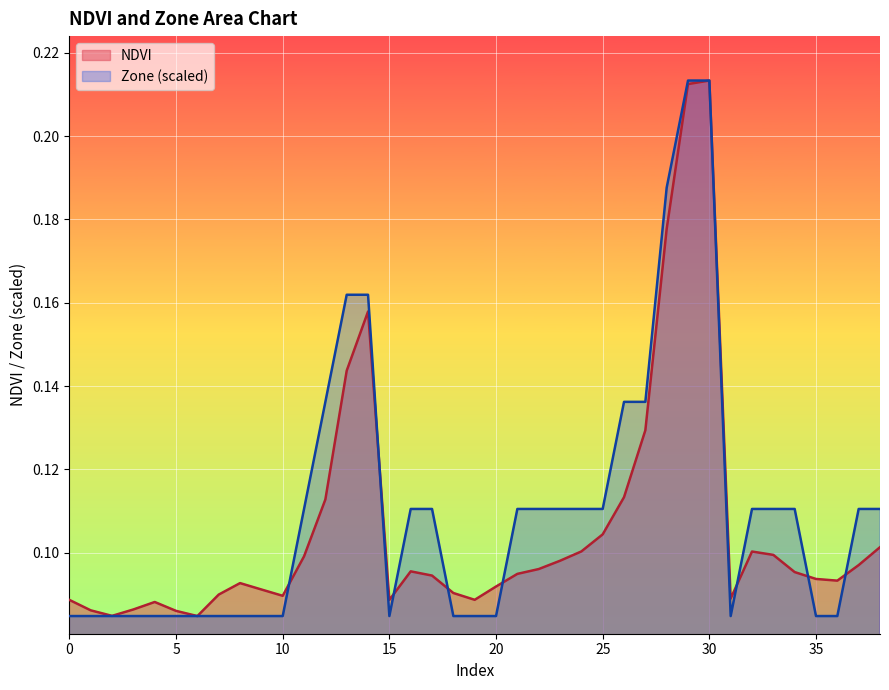

Which series has the largest range (max minus min)?

NDVI